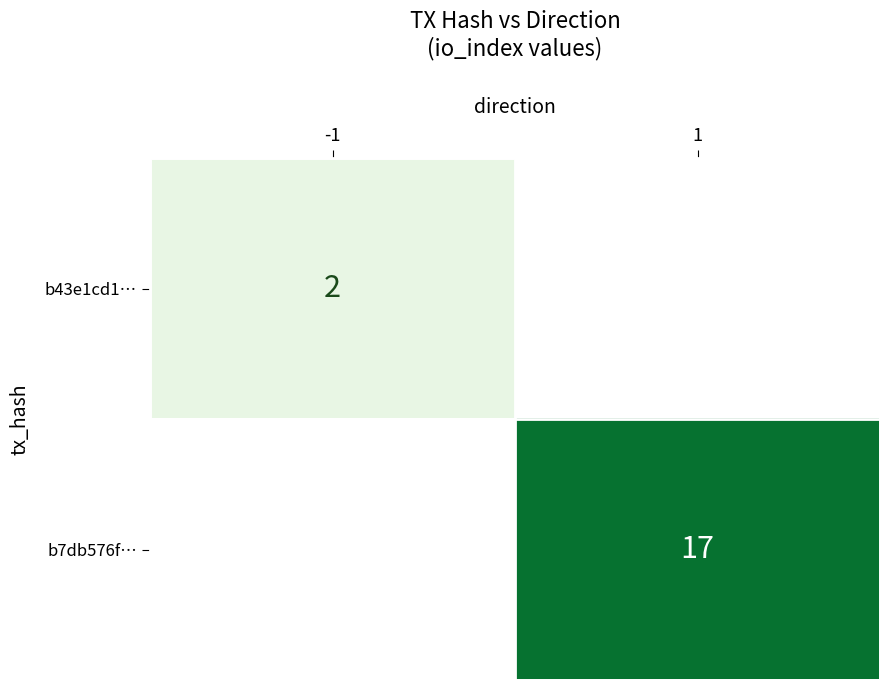

The b7db576f… series shows 17 at 1. True or false?

True